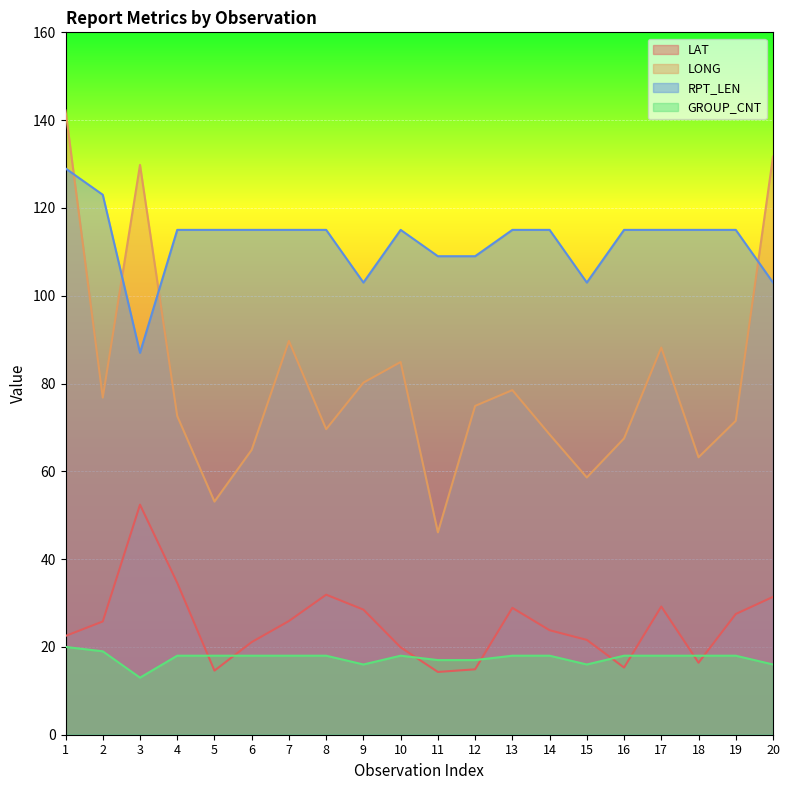

True or false: GROUP_CNT and LAT intersect in this chart.

True